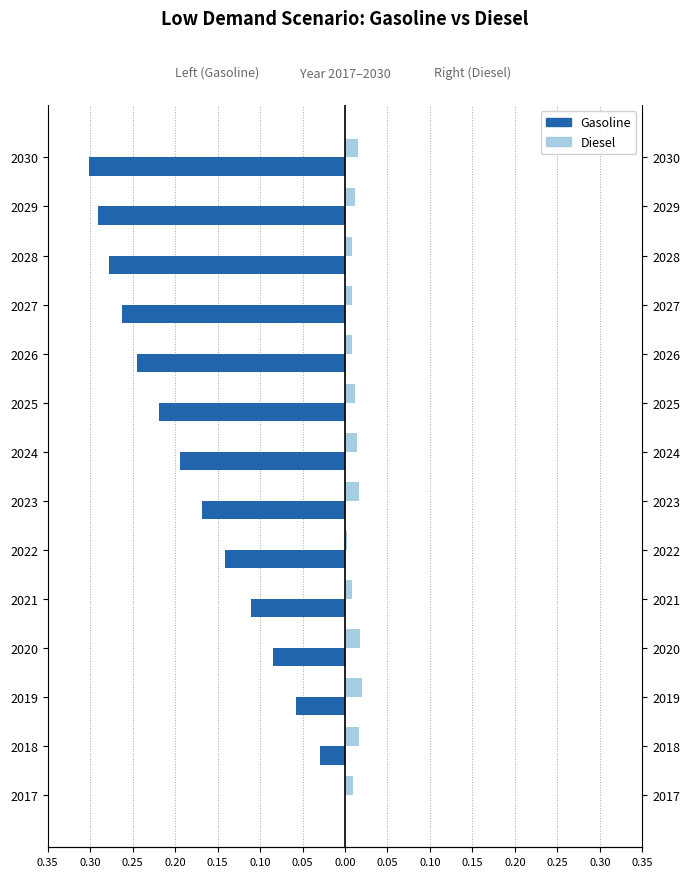

The Diesel series shows 0.0 at 2019. True or false?

True